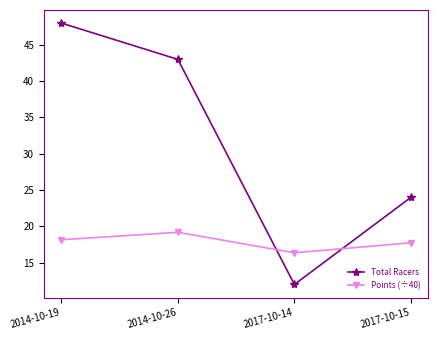

Is it true that Total Racers equals 11.6 at 2014-10-26?

False